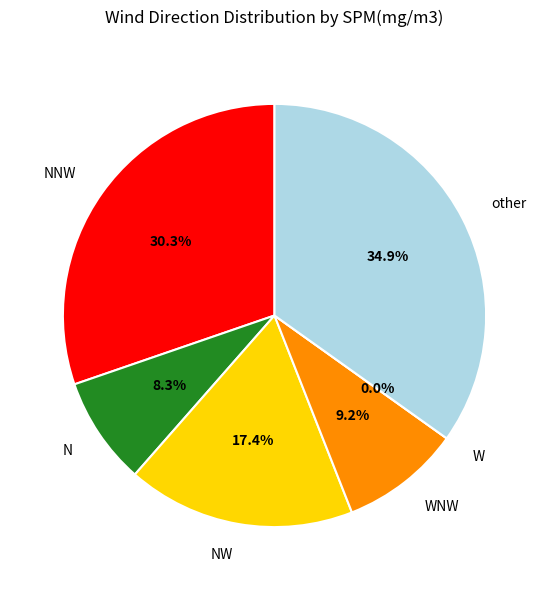

True or false: WNW accounts for 20% of the total.

False